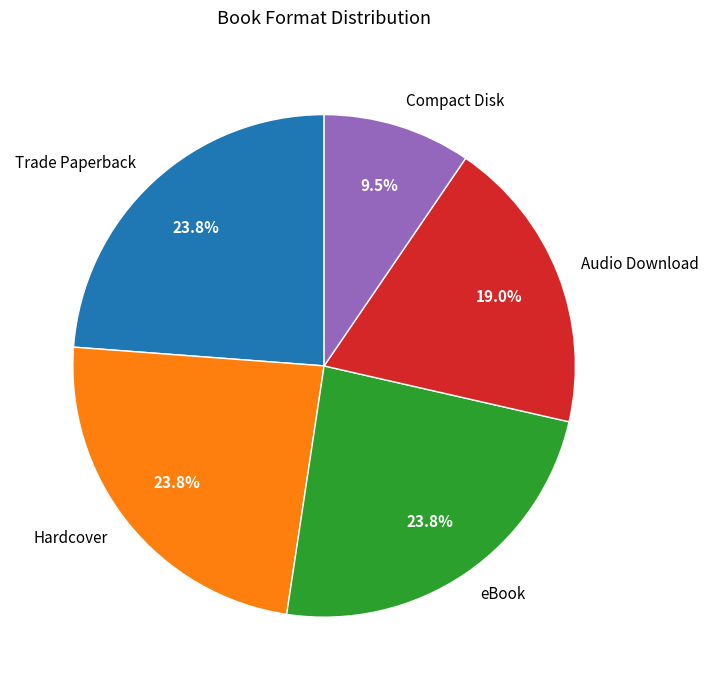

Is it true that Trade Paperback is 11% of the pie?

False